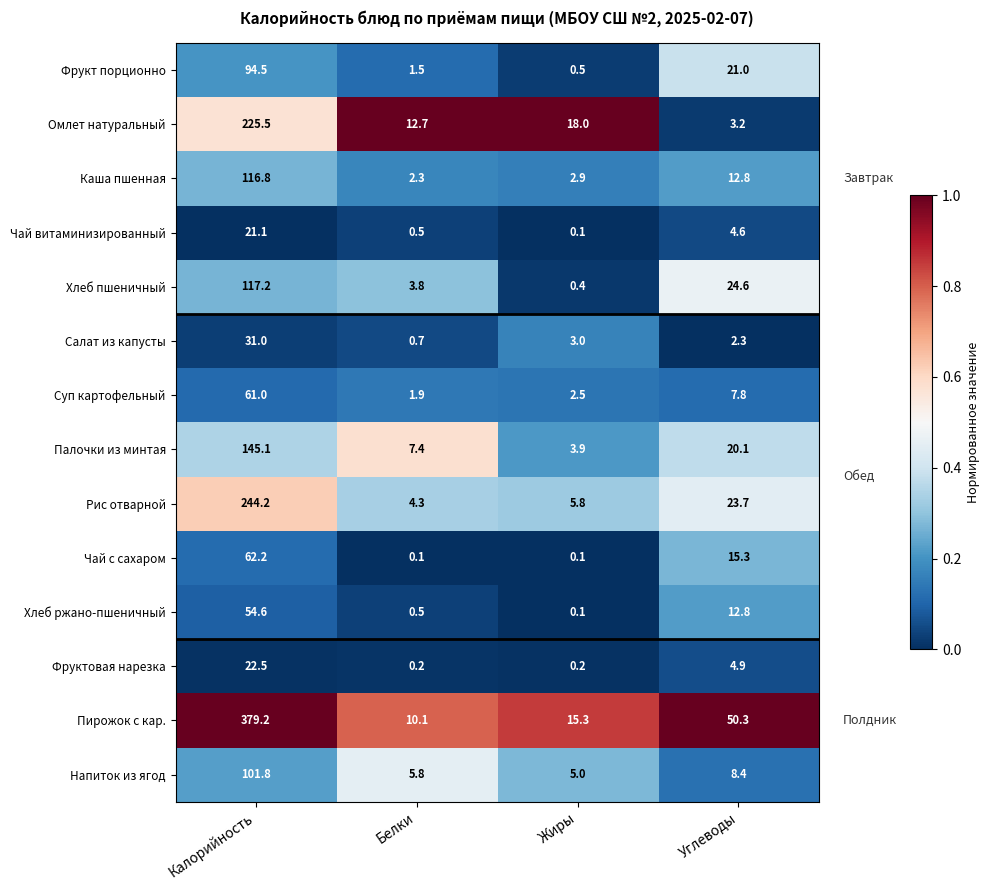

The Напиток из ягод series shows 5.0 at Жиры. True or false?

True